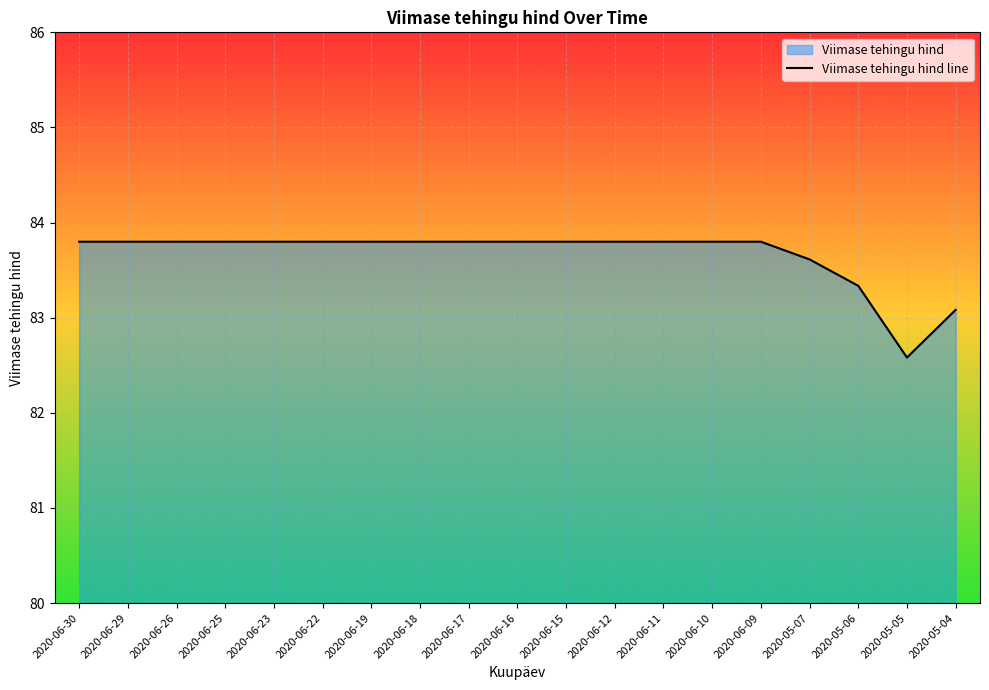

True or false: the data shows 35.4 at 2020-06-29.

False